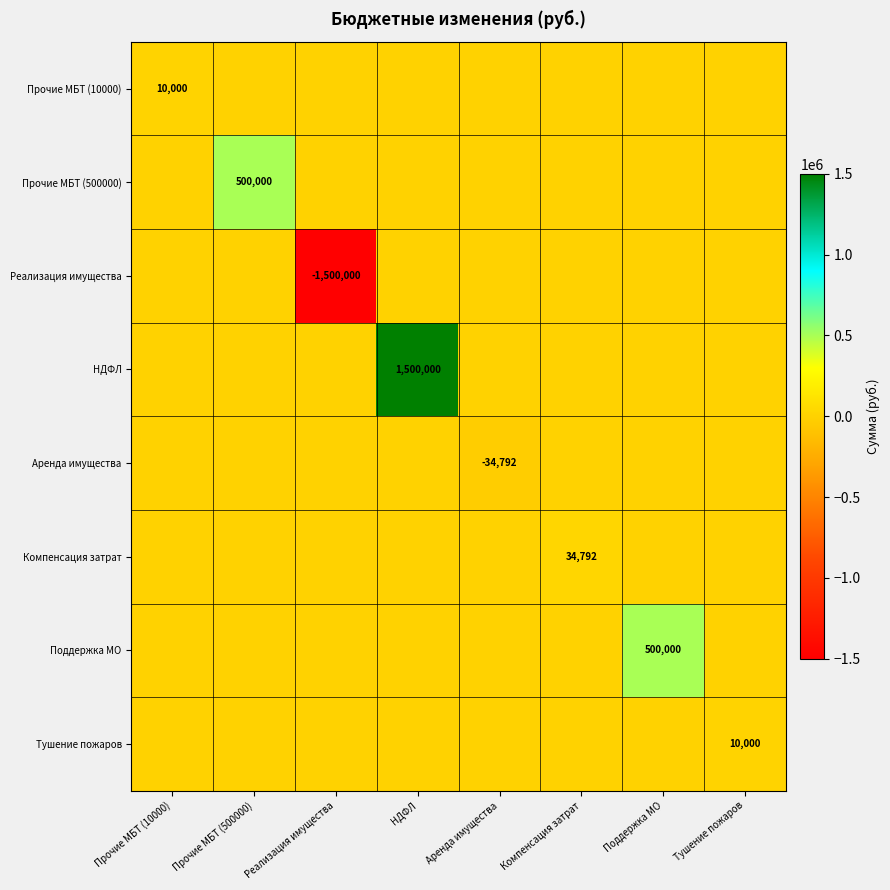

The value of Поддержка МО at Поддержка МО is 500000. True or false?

True